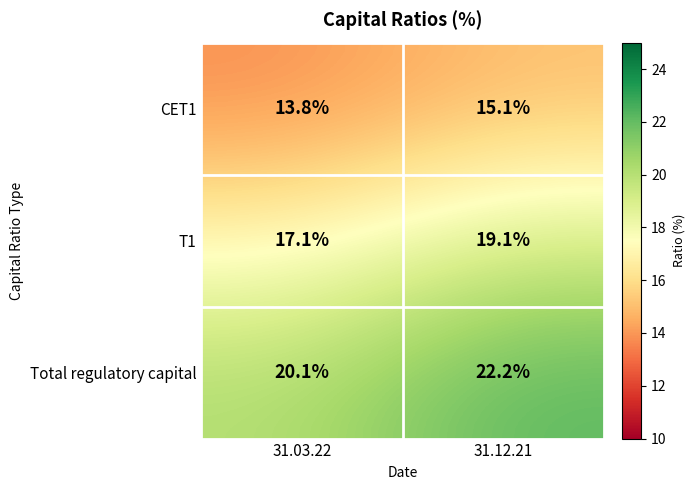

Reading right to left, transcribe all the data shown in this chart.

CET1: 31.12.21=15.1	31.03.22=13.8
T1: 31.12.21=19.1	31.03.22=17.1
Total regulatory capital: 31.12.21=22.2	31.03.22=20.1